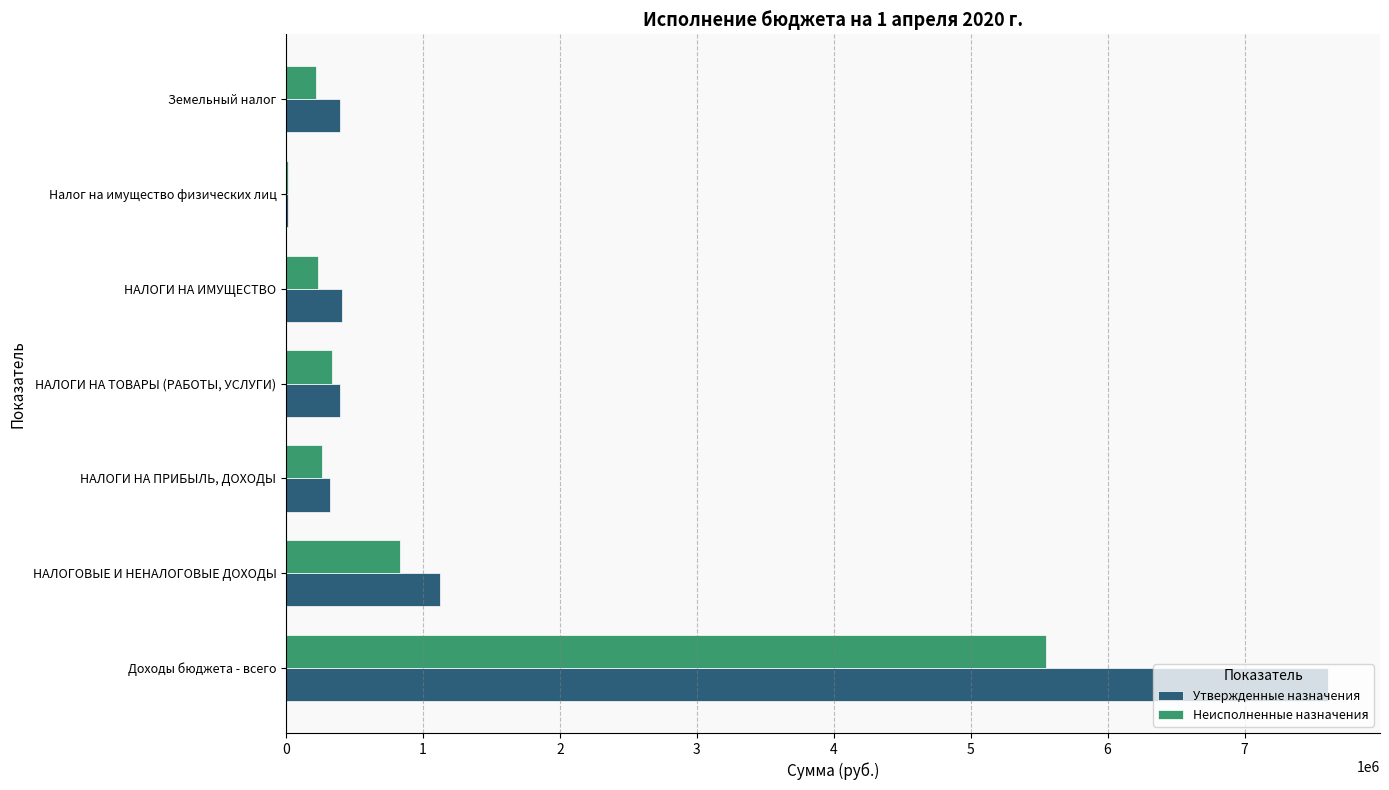

What is the sum of all Неисполненные назначения values?

7437443.9